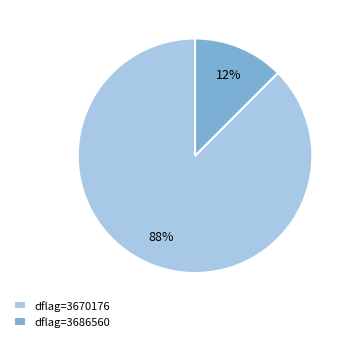

Which slice represents more than half of the pie?

dflag=3670176